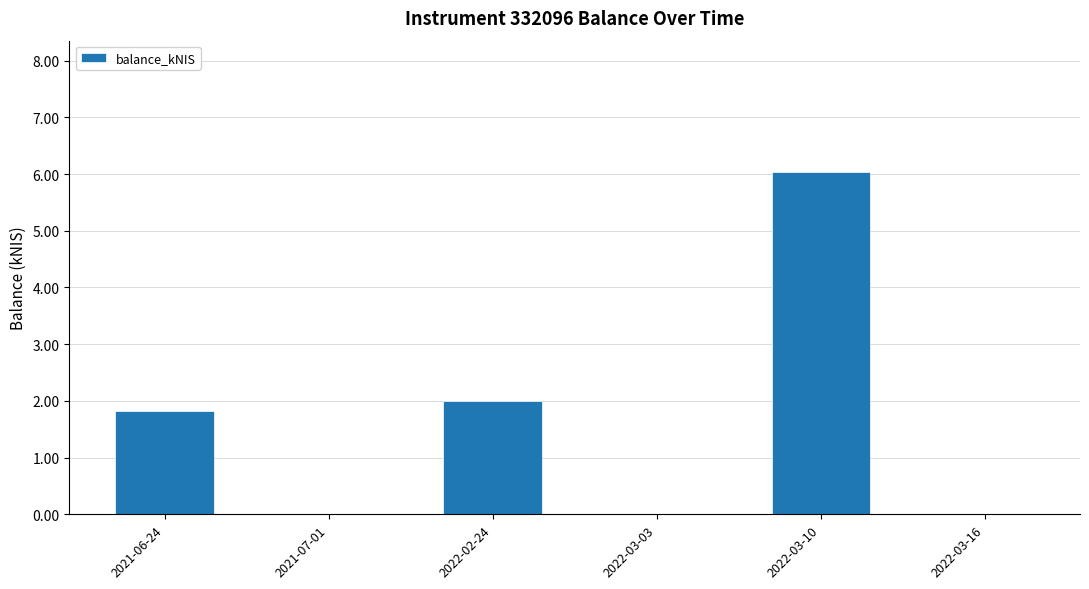

Reading left to right, transcribe all the data shown in this chart.

2021-06-24=1.8	2021-07-01=0.0	2022-02-24=2.0	2022-03-03=0.0	2022-03-10=6.0	2022-03-16=0.0